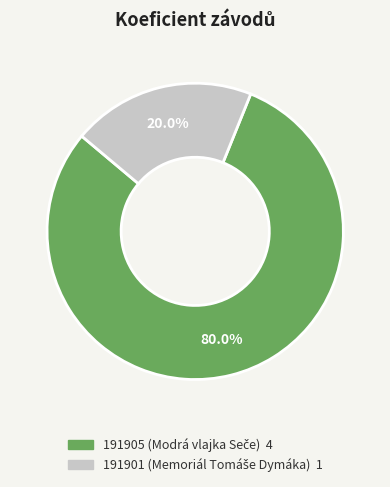

What percentage is the 191901 slice, to the nearest percent?

20%